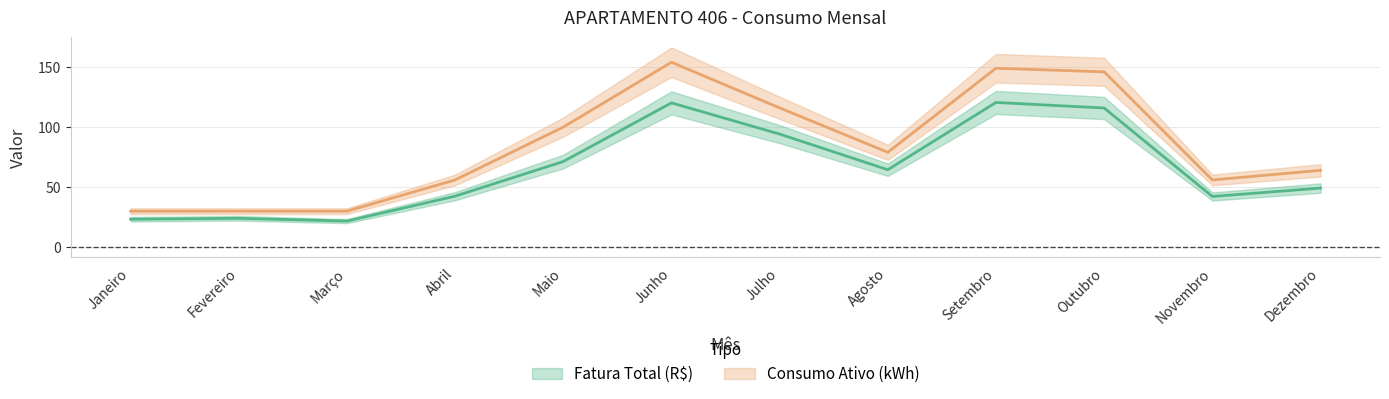

Reading left to right, what are all the values shown in this chart?

Fatura Total (R$): Janeiro=23.3	Fevereiro=24.1	Março=21.8	Abril=42.5	Maio=71.3	Junho=120.2	Julho=94.2	Agosto=64.5	Setembro=120.5	Outubro=115.9	Novembro=42.2	Dezembro=49.2
Consumo Ativo (kWh): Janeiro=30.0	Fevereiro=30.0	Março=30.0	Abril=56.0	Maio=100.0	Junho=154.0	Julho=116.0	Agosto=79.0	Setembro=149.0	Outubro=146.0	Novembro=56.0	Dezembro=64.0